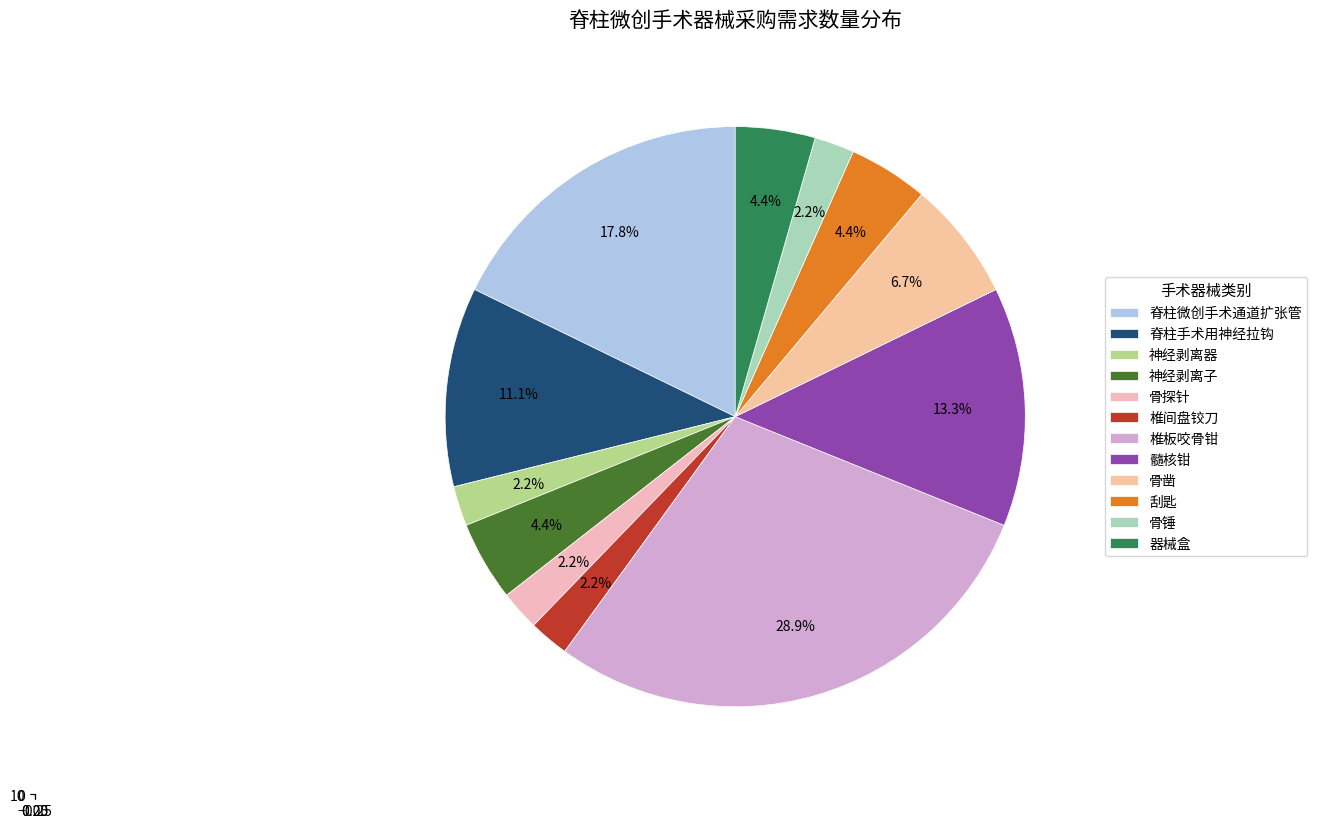

Between 器械盒 and 骨探针, which is larger?

器械盒